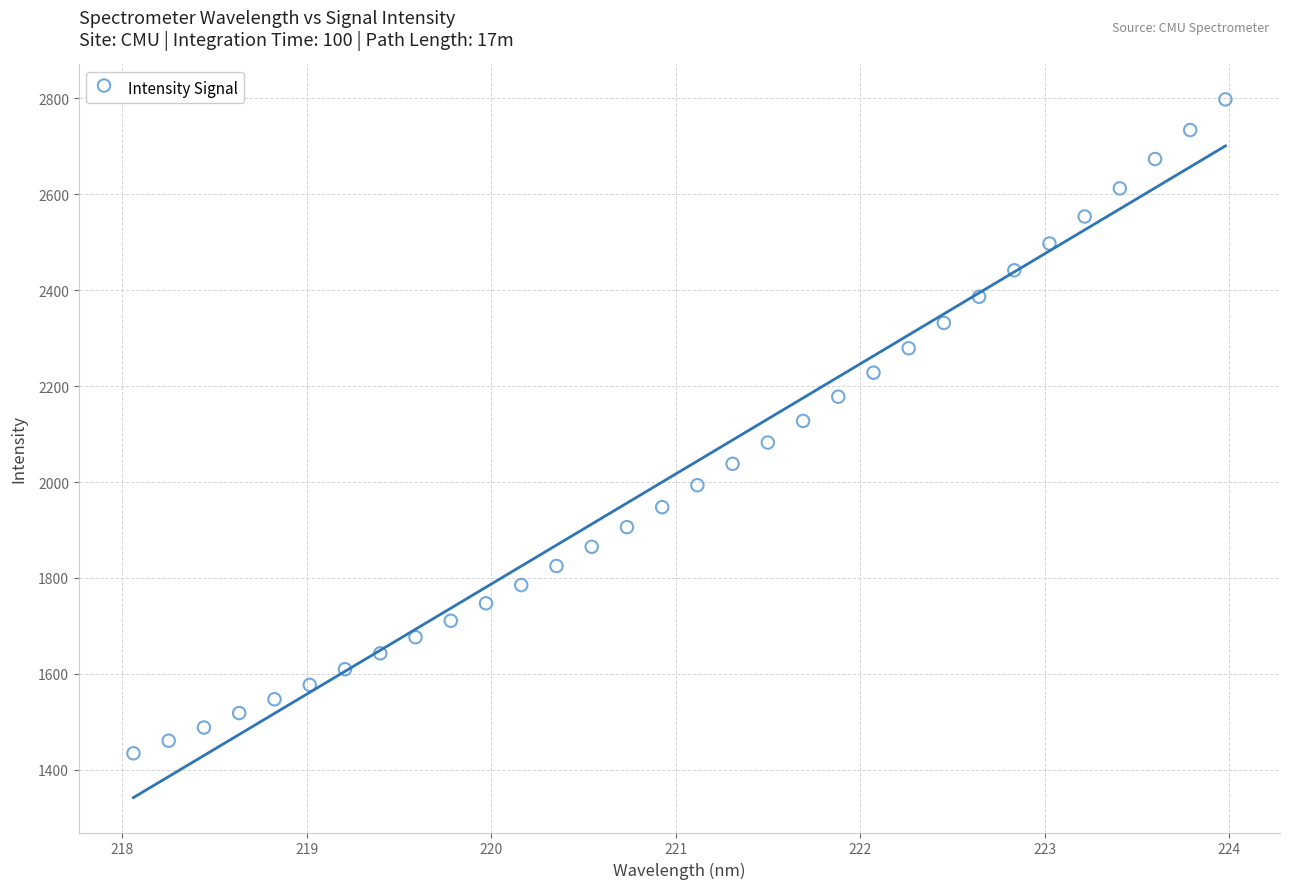

What is the range of Y values (max minus min)?

1363.4